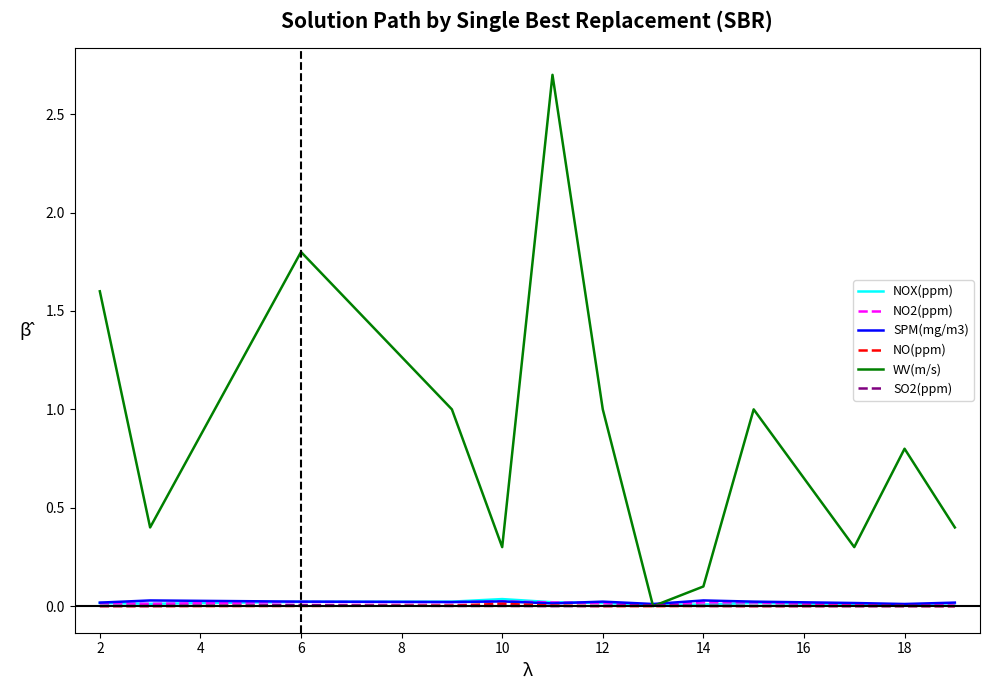

What is the maximum value shown in the chart?

2.7